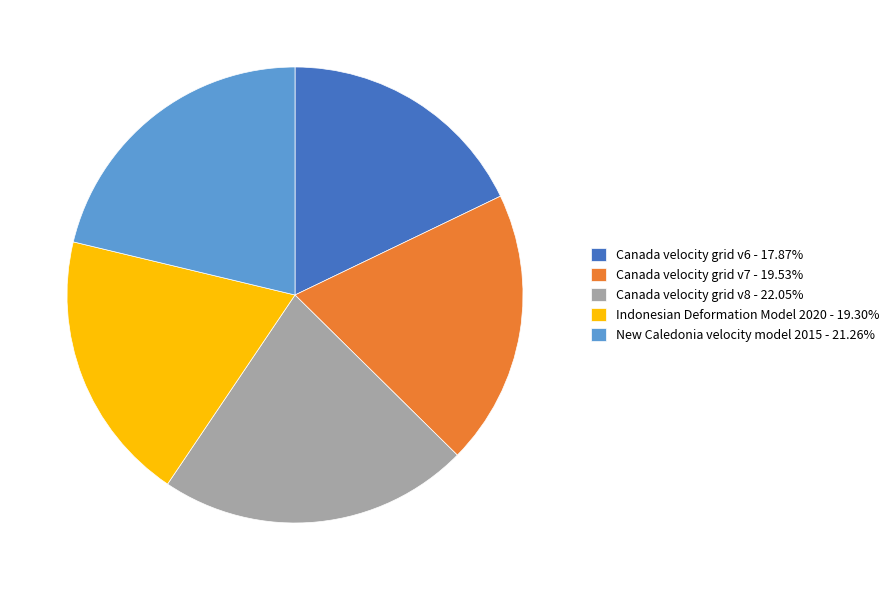

Approximately how many times larger is the value at Canada velocity grid v7 compared to Canada velocity grid v6?

1.1